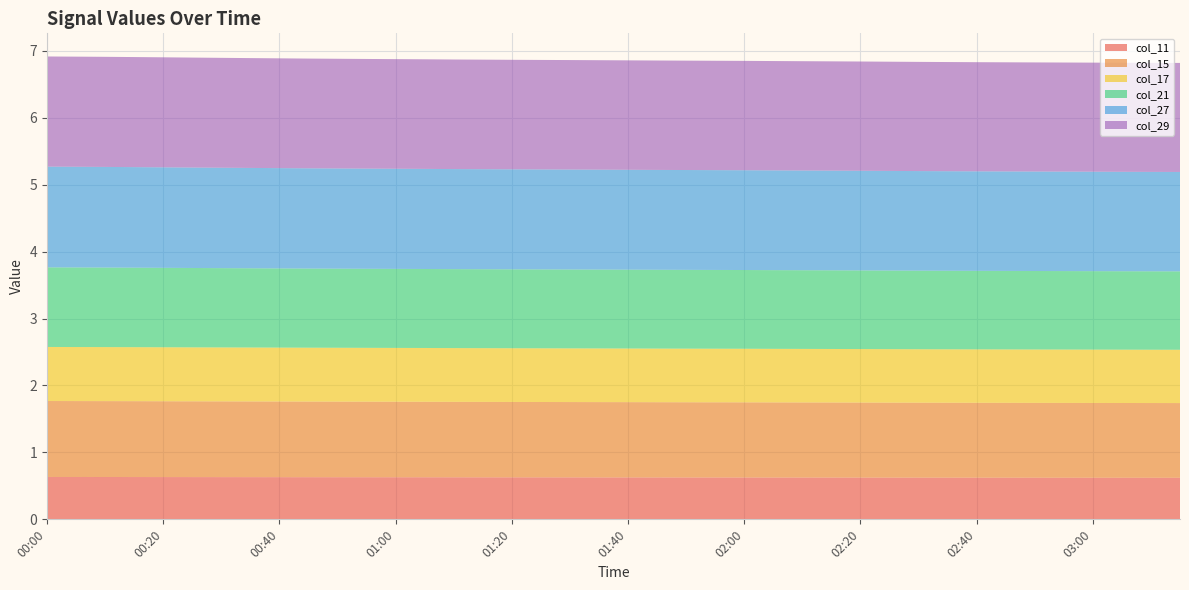

Reading left to right, transcribe all the data shown in this chart.

col_11: 0.6	0.6	0.6	0.6	0.6	0.6	0.6	0.6	0.6	0.6	0.6	0.6	0.6	0.6	0.6	0.6	0.6	0.6	0.6	0.6	0.6	0.6	0.6	0.6	0.6	0.6	0.6	0.6	0.6	0.6	0.6	0.6	0.6	0.6	0.6	0.6	0.6	0.6	0.6	0.6
col_15: 1.1	1.1	1.1	1.1	1.1	1.1	1.1	1.1	1.1	1.1	1.1	1.1	1.1	1.1	1.1	1.1	1.1	1.1	1.1	1.1	1.1	1.1	1.1	1.1	1.1	1.1	1.1	1.1	1.1	1.1	1.1	1.1	1.1	1.1	1.1	1.1	1.1	1.1	1.1	1.1
col_17: 0.8	0.8	0.8	0.8	0.8	0.8	0.8	0.8	0.8	0.8	0.8	0.8	0.8	0.8	0.8	0.8	0.8	0.8	0.8	0.8	0.8	0.8	0.8	0.8	0.8	0.8	0.8	0.8	0.8	0.8	0.8	0.8	0.8	0.8	0.8	0.8	0.8	0.8	0.8	0.8
col_21: 1.2	1.2	1.2	1.2	1.2	1.2	1.2	1.2	1.2	1.2	1.2	1.2	1.2	1.2	1.2	1.2	1.2	1.2	1.2	1.2	1.2	1.2	1.2	1.2	1.2	1.2	1.2	1.2	1.2	1.2	1.2	1.2	1.2	1.2	1.2	1.2	1.2	1.2	1.2	1.2
col_27: 1.5	1.5	1.5	1.5	1.5	1.5	1.5	1.5	1.5	1.5	1.5	1.5	1.5	1.5	1.5	1.5	1.5	1.5	1.5	1.5	1.5	1.5	1.5	1.5	1.5	1.5	1.5	1.5	1.5	1.5	1.5	1.5	1.5	1.5	1.5	1.5	1.5	1.5	1.5	1.5
col_29: 1.6	1.6	1.6	1.6	1.6	1.6	1.6	1.6	1.6	1.6	1.6	1.6	1.6	1.6	1.6	1.6	1.6	1.6	1.6	1.6	1.6	1.6	1.6	1.6	1.6	1.6	1.6	1.6	1.6	1.6	1.6	1.6	1.6	1.6	1.6	1.6	1.6	1.6	1.6	1.6